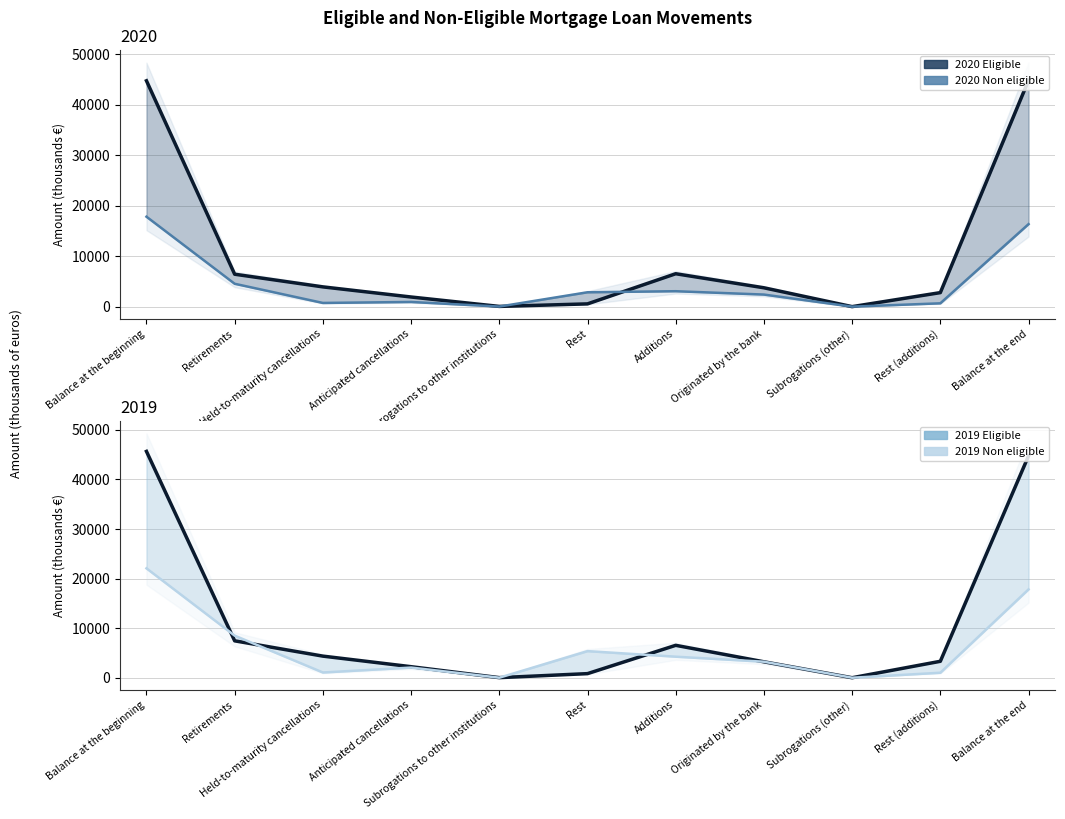

Is the value of 2020 Non eligible at Subrogations to other institutions greater than the value of 2020 Eligible at Rest?

No